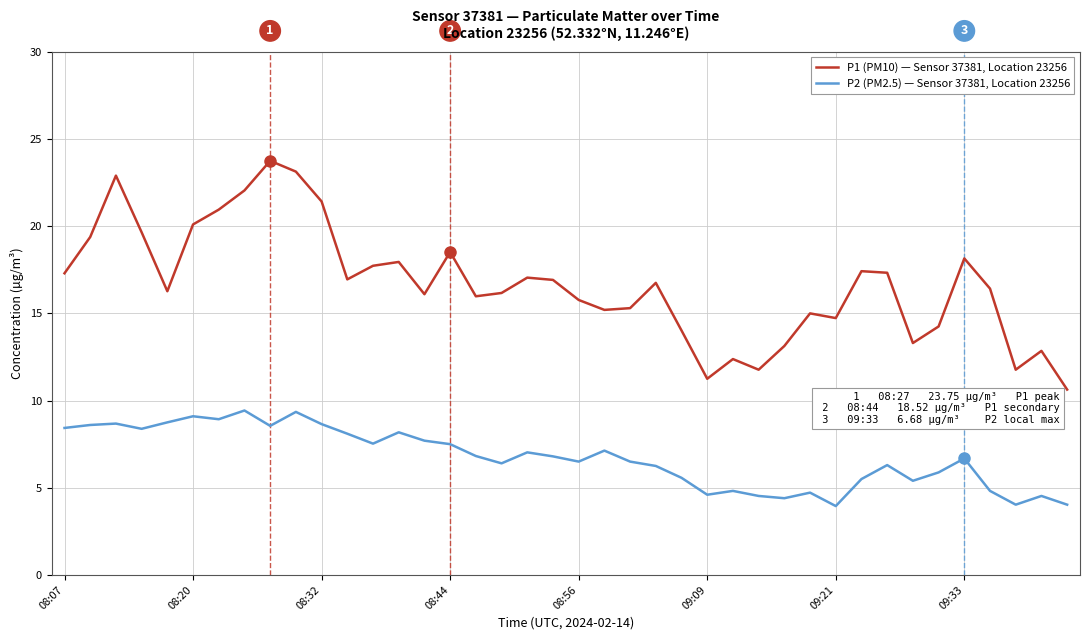

What is the smallest value displayed?

4.0